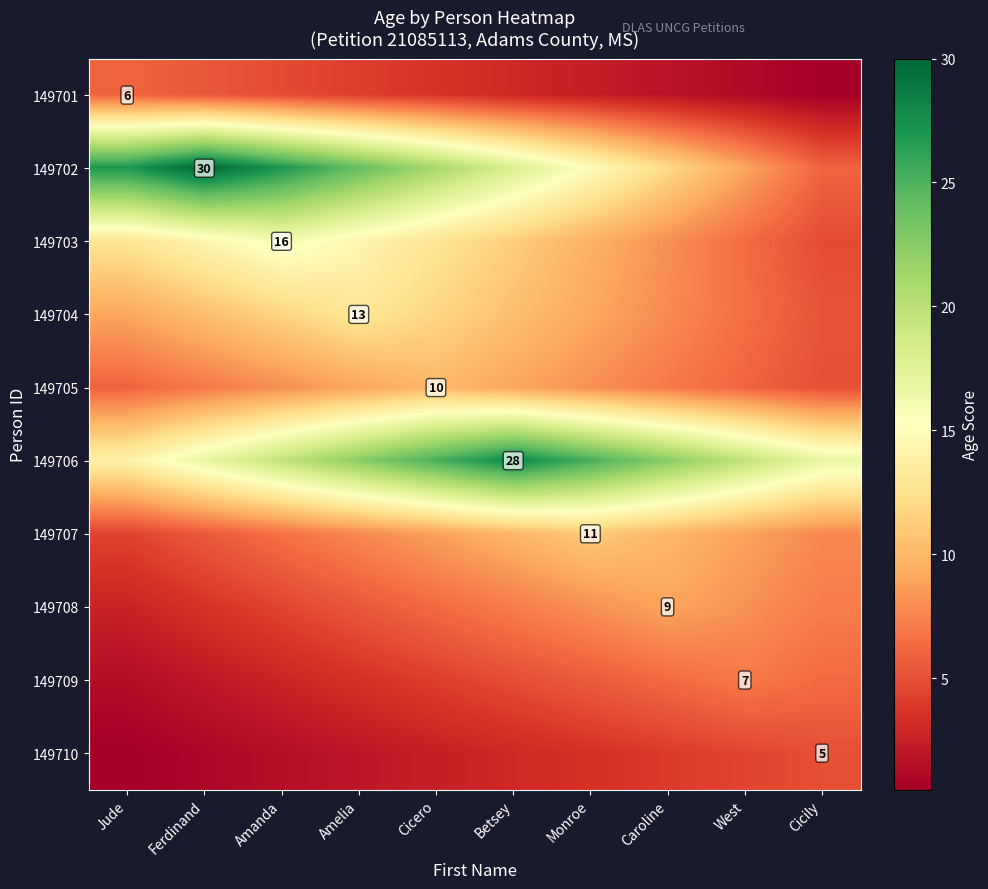

Rank the categories by 149709 value from lowest to highest.

Jude, Ferdinand, Amanda, Amelia, Cicero, Betsey, Monroe, Caroline, Cicily, West